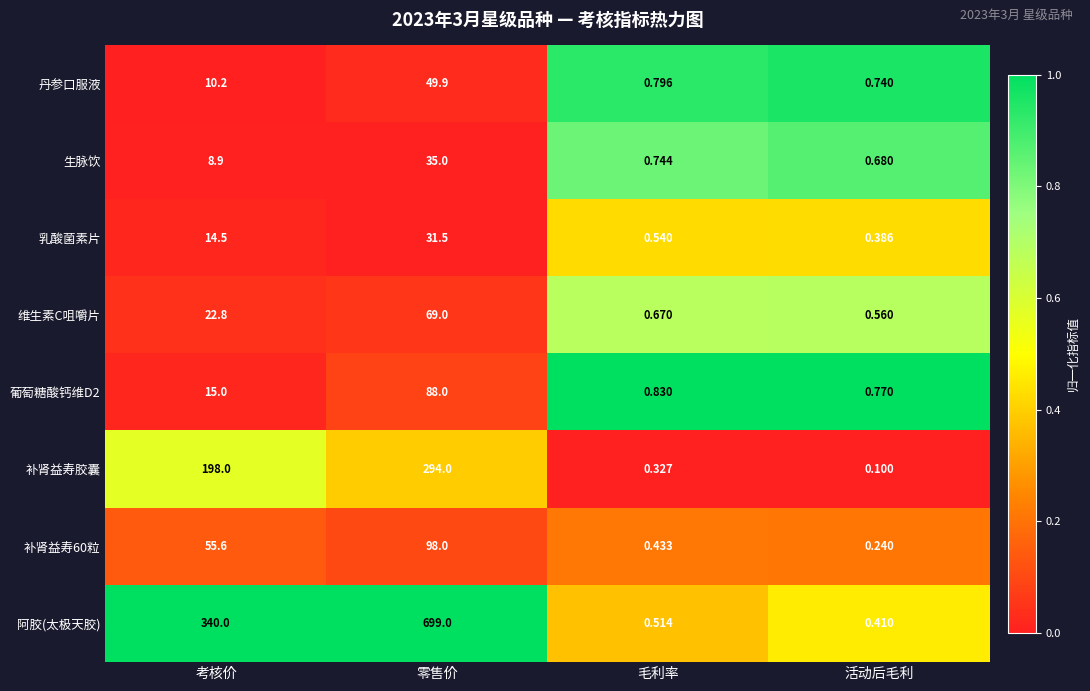

Is the value of 丹参口服液 at 零售价 greater than the value of 葡萄糖酸钙维D2 at 考核价?

Yes